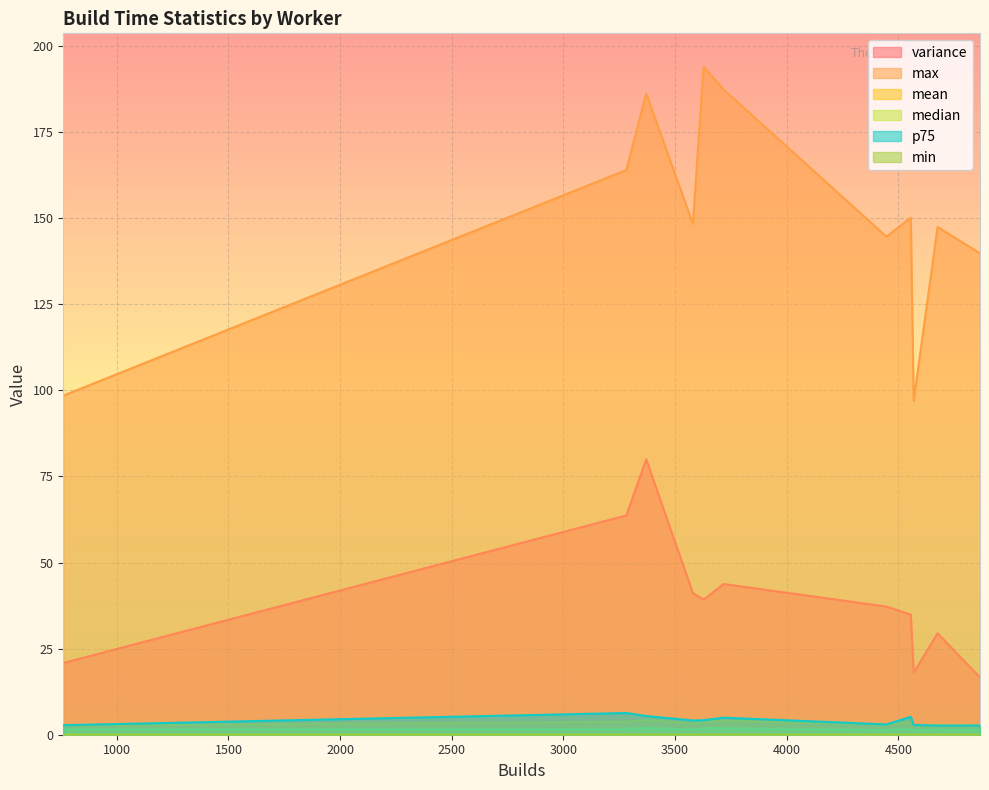

What value does the variance series have at docker-1058?

41.1